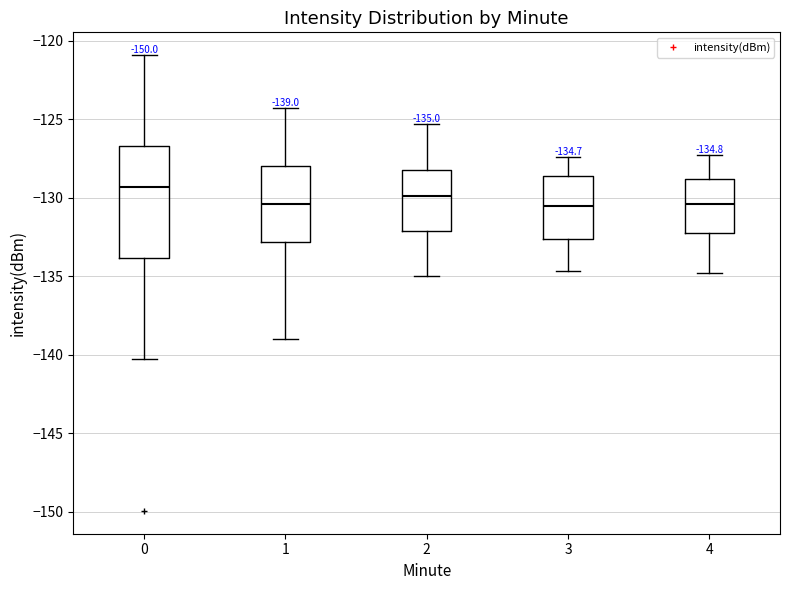

Which box is the tallest, from its lower edge to its upper edge?

0